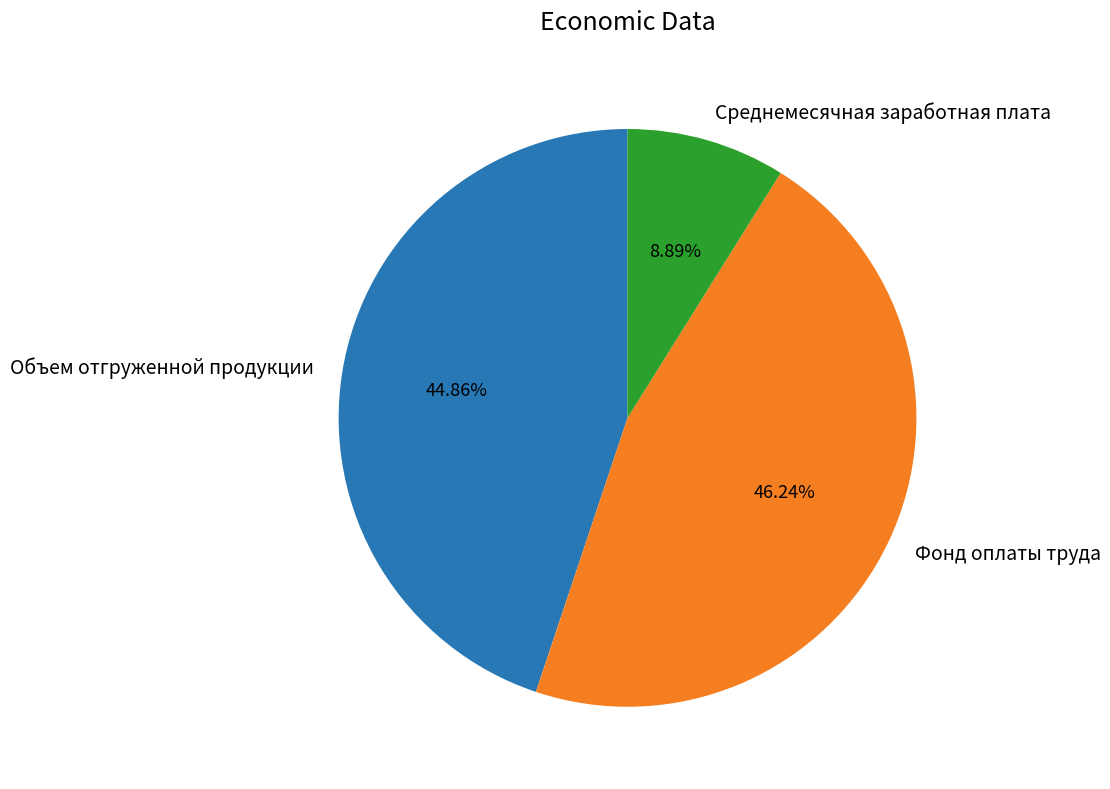

Does Объем отгруженной продукции represent more than half of the total?

No